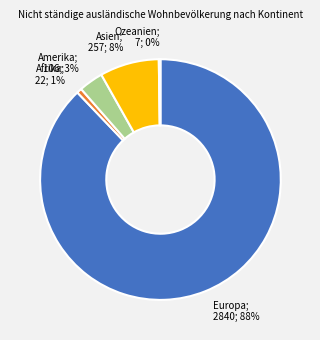

Does any single category account for the majority?

Yes